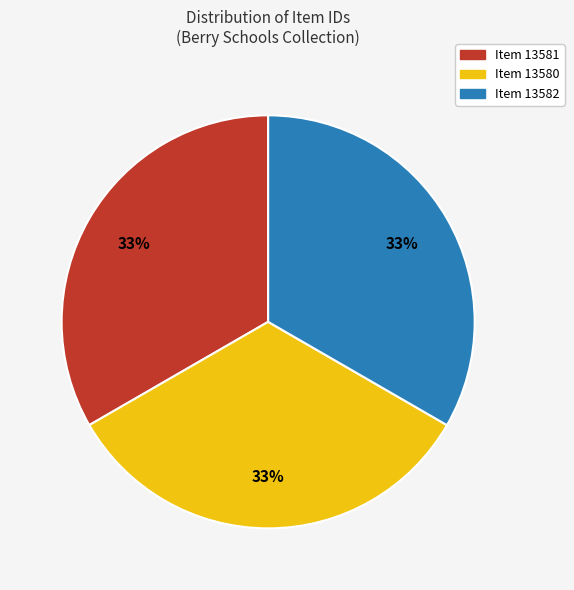

To the nearest percent, what is the average slice percentage?

33%